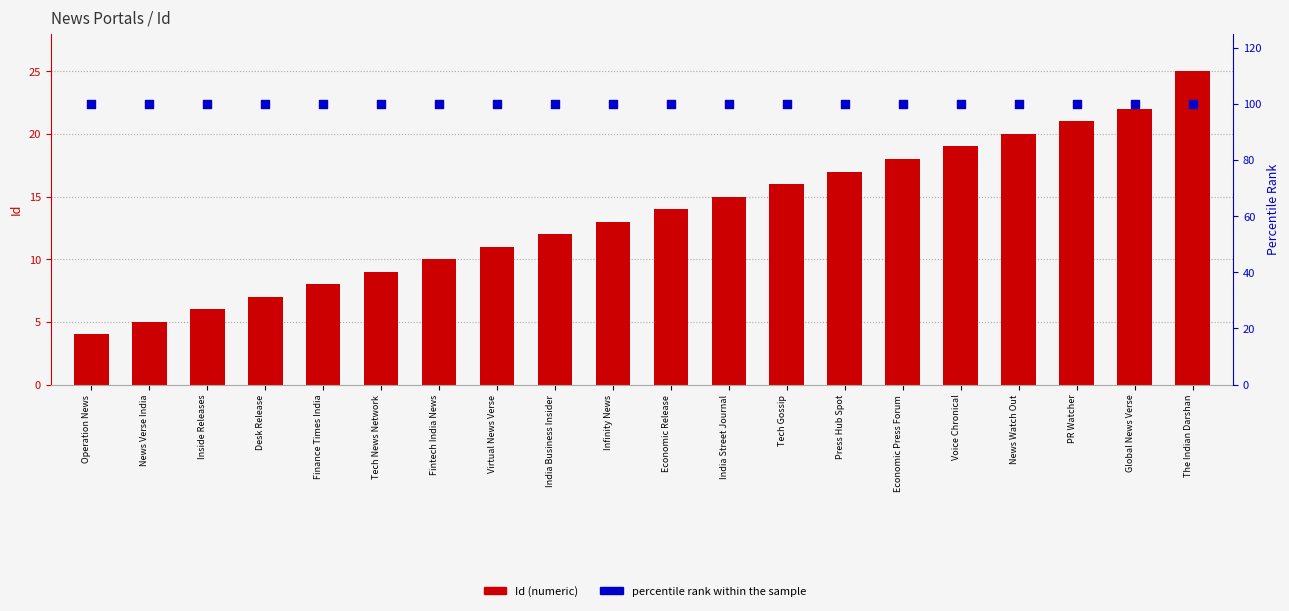

Which series reaches the minimum Y coordinate?

Id (numeric)